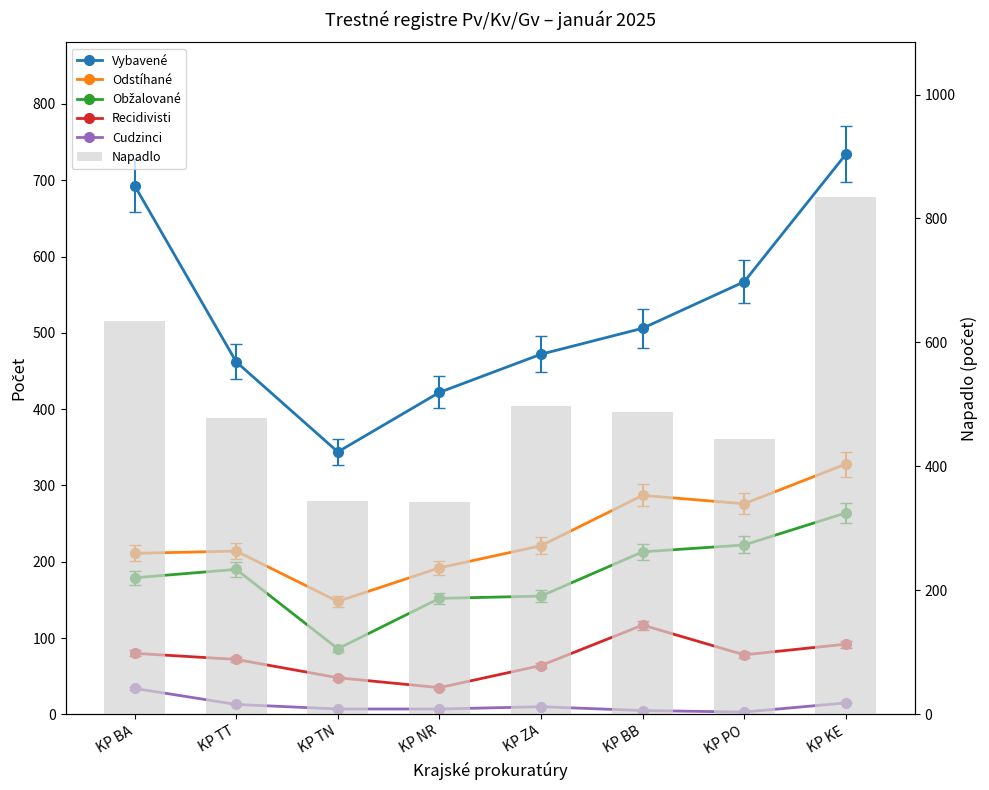

What is the sum of all Recidivisti values?

586